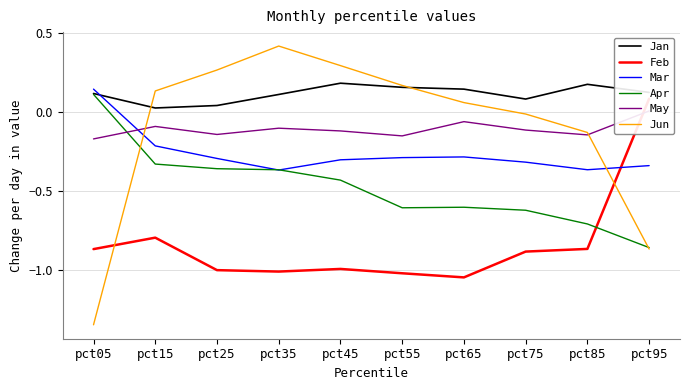

What is the approximate value of Apr at pct05?

0.1